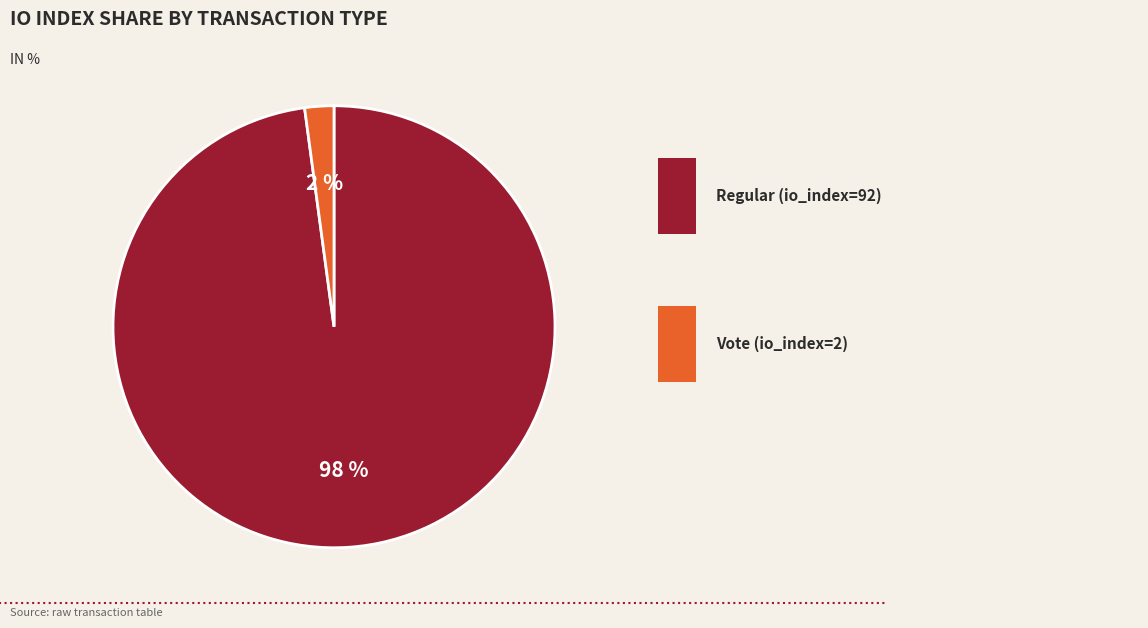

Does any single category account for the majority?

Yes